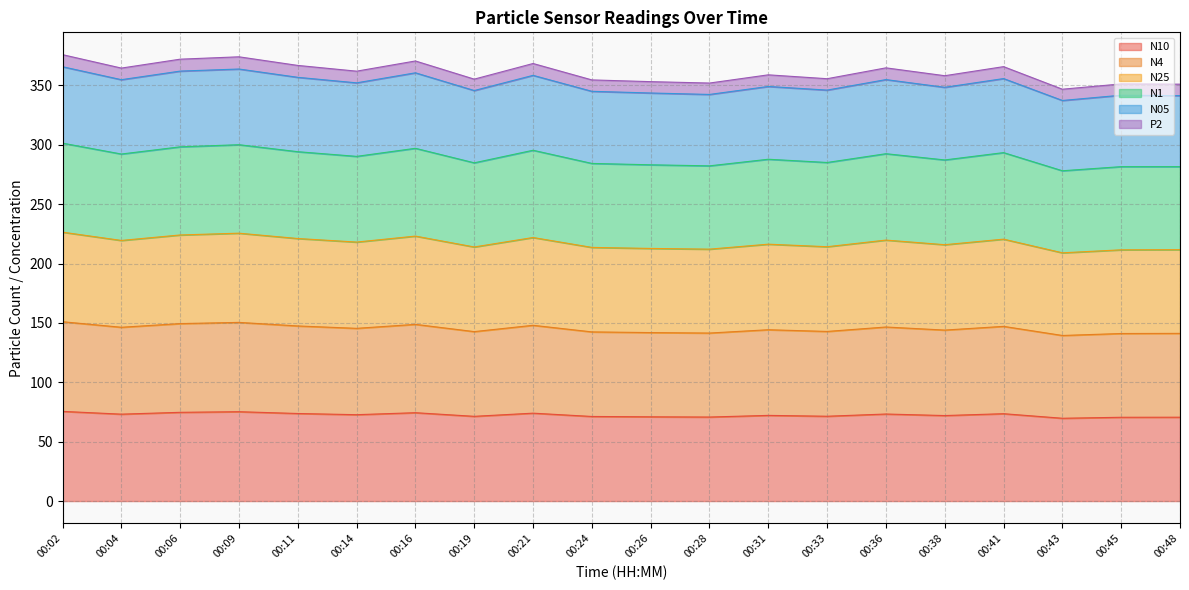

How many lines are shown in the chart?

6